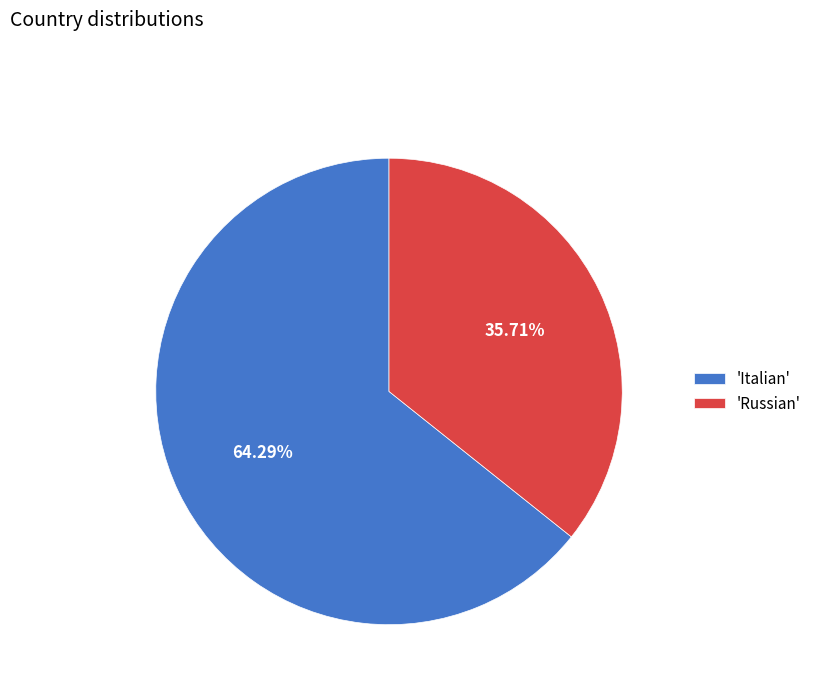

Rank the categories by value from lowest to highest.

'Russian', 'Italian'